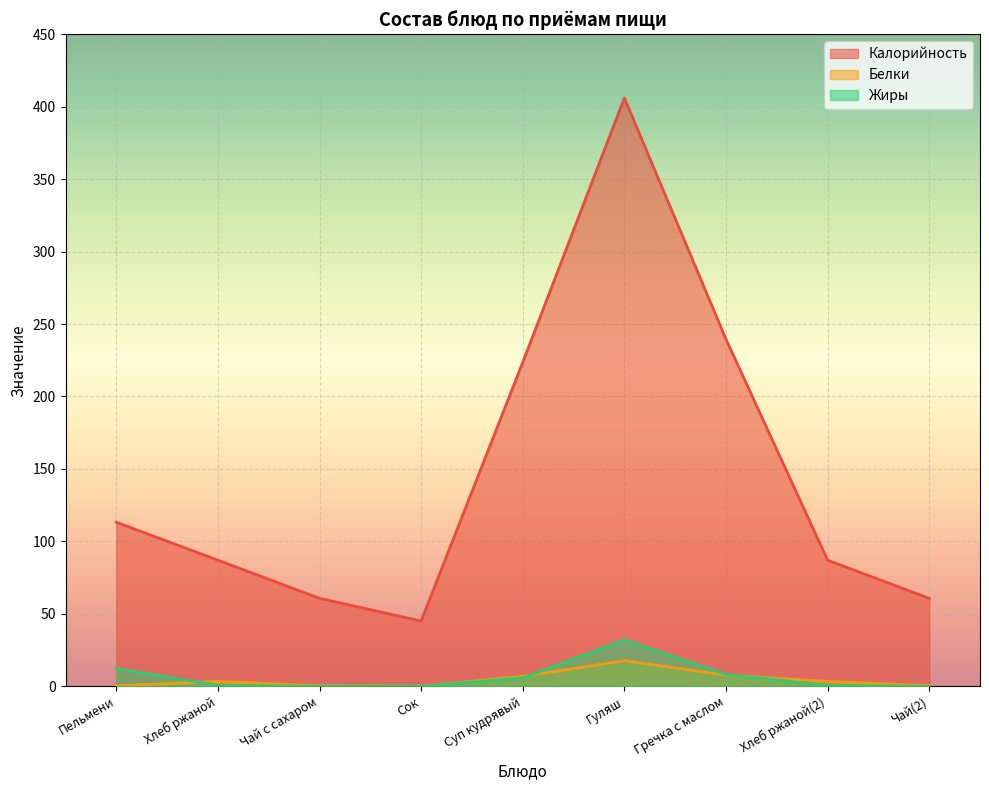

At which category does Калорийность reach its first local valley?

Сок